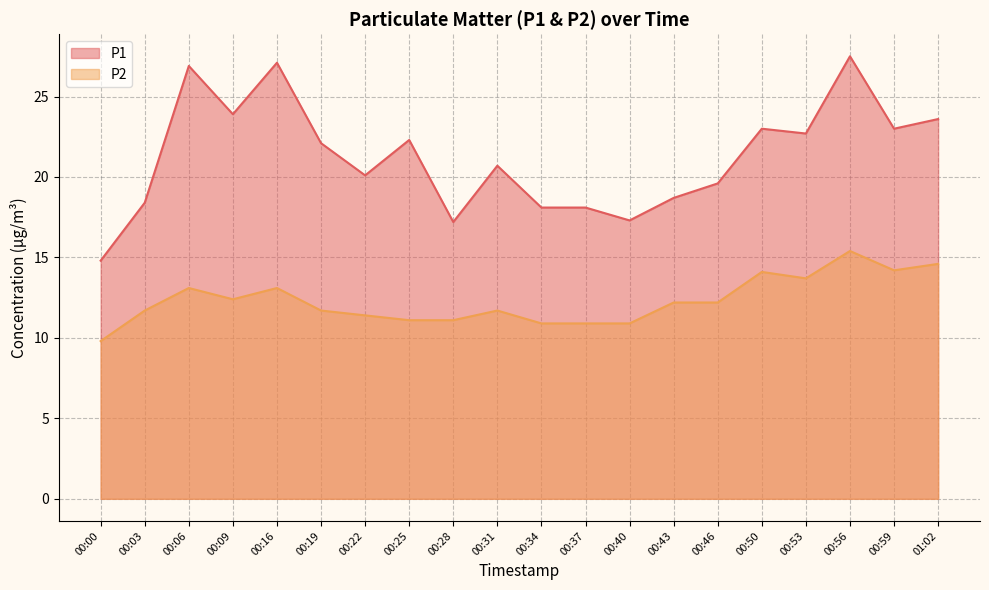

True or false: P2 has more than 2 points higher than both neighbors.

True